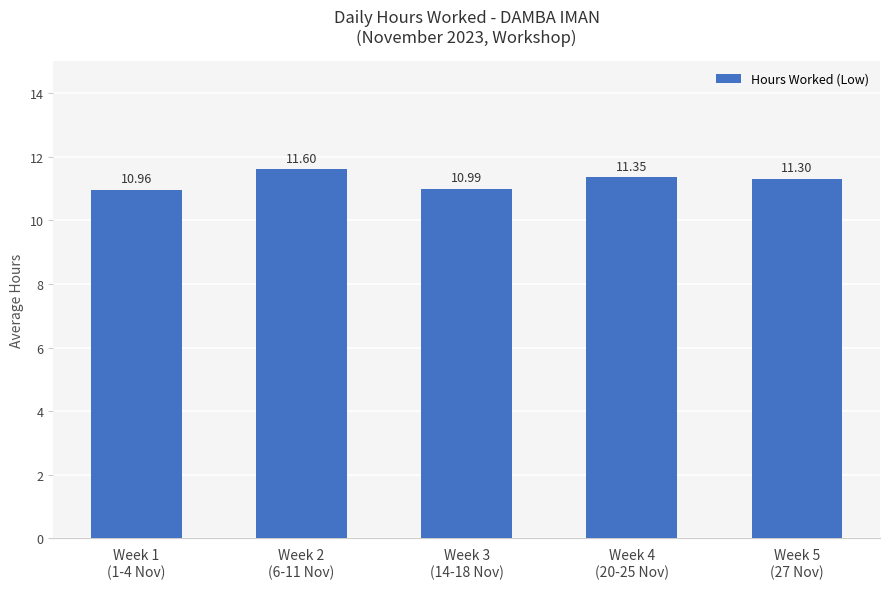

What is the smallest value displayed?

11.0